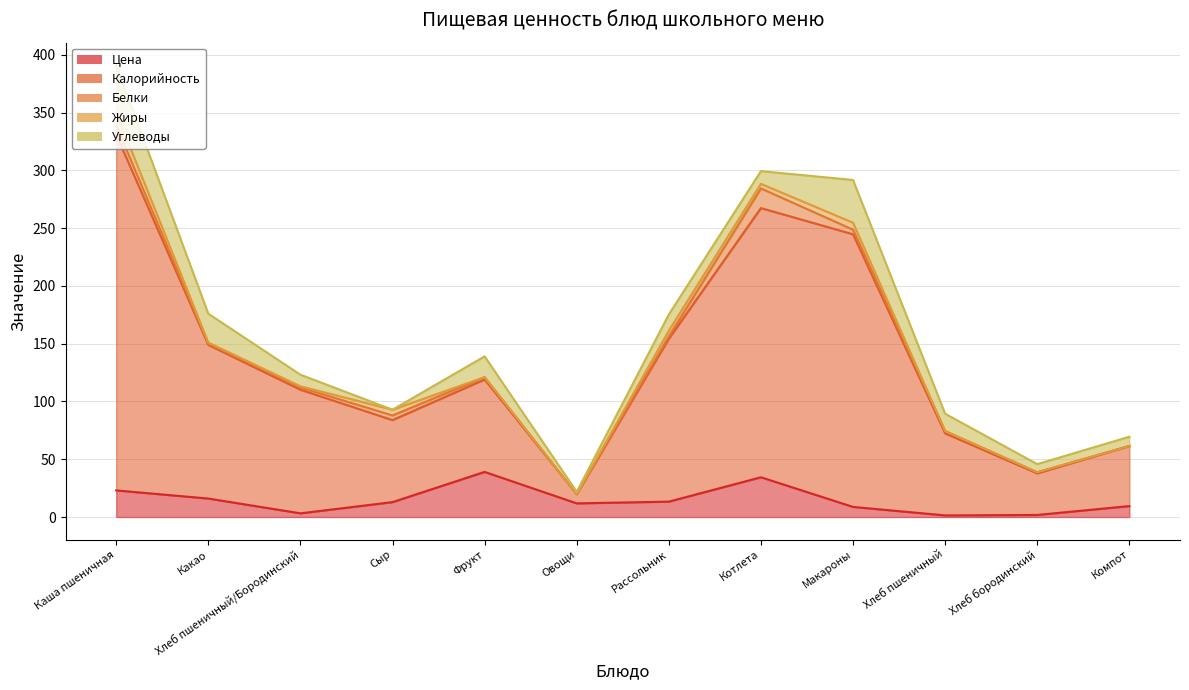

Does the chart display data point markers on the line(s)?

No